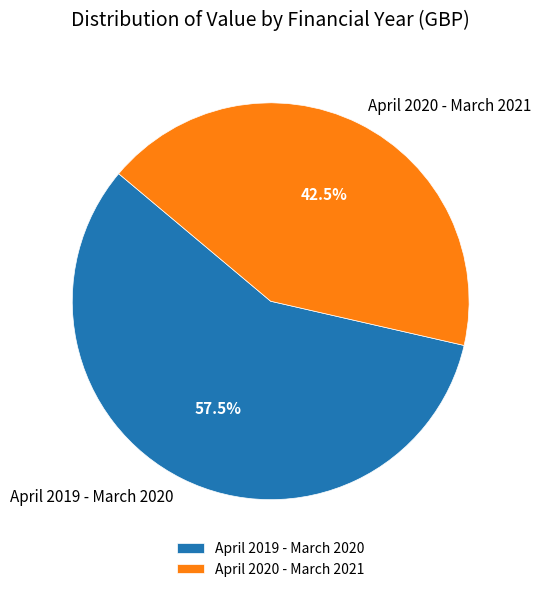

Which category accounts for the majority?

April 2019 - March 2020